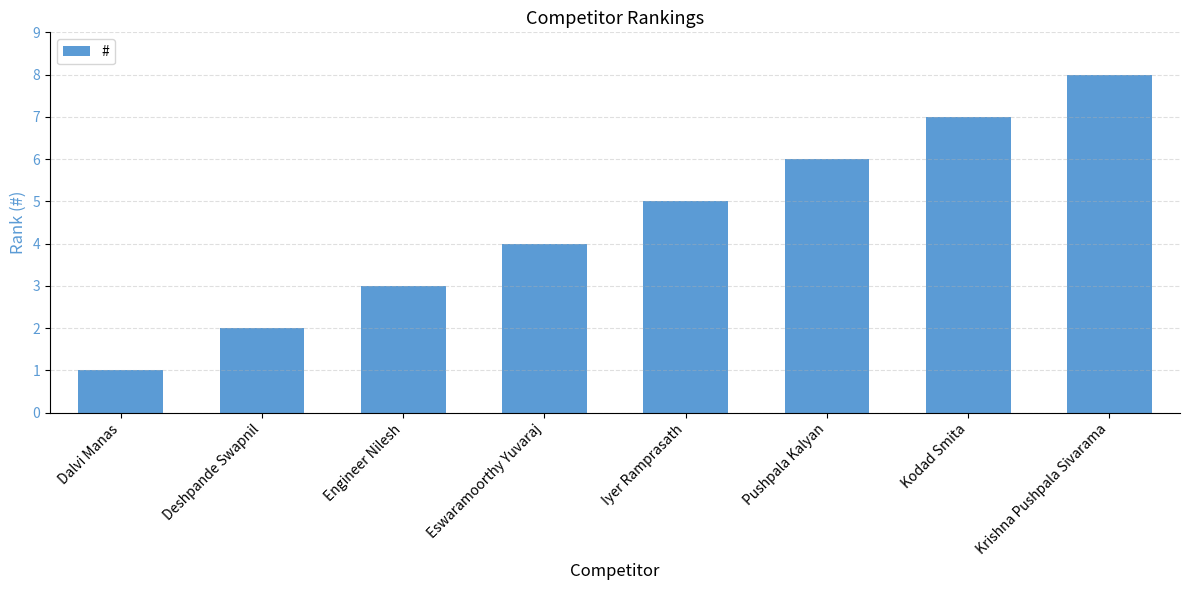

How many data points are less than 5?

4